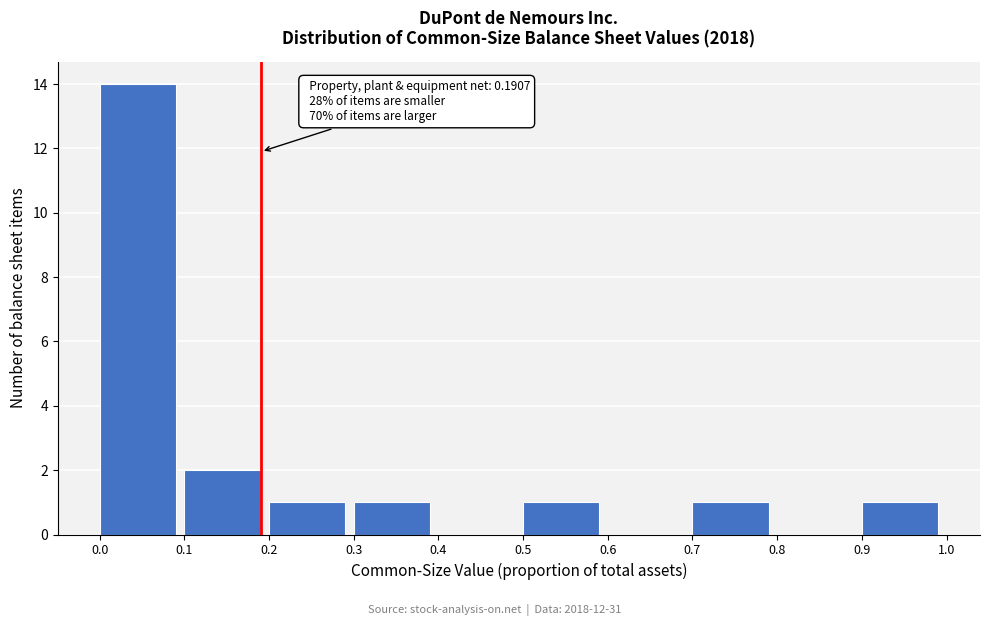

Over which range of the x-axis is the bar tallest?

0.0 to 0.1